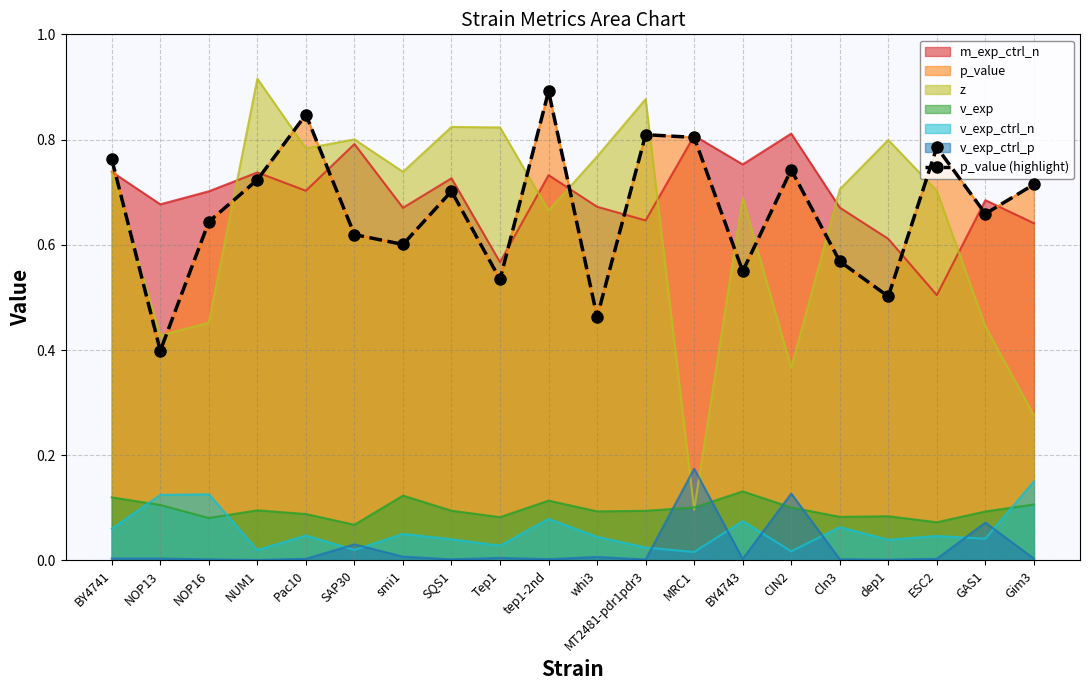

Rank the categories by value from highest to lowest.

tep1-2nd, Pac10, MT2481-pdr1pdr3, MRC1, ESC2, BY4741, CIN2, NUM1, Gim3, SQS1, GAS1, NOP16, SAP30, smi1, Cln3, BY4743, Tep1, dep1, whi3, NOP13